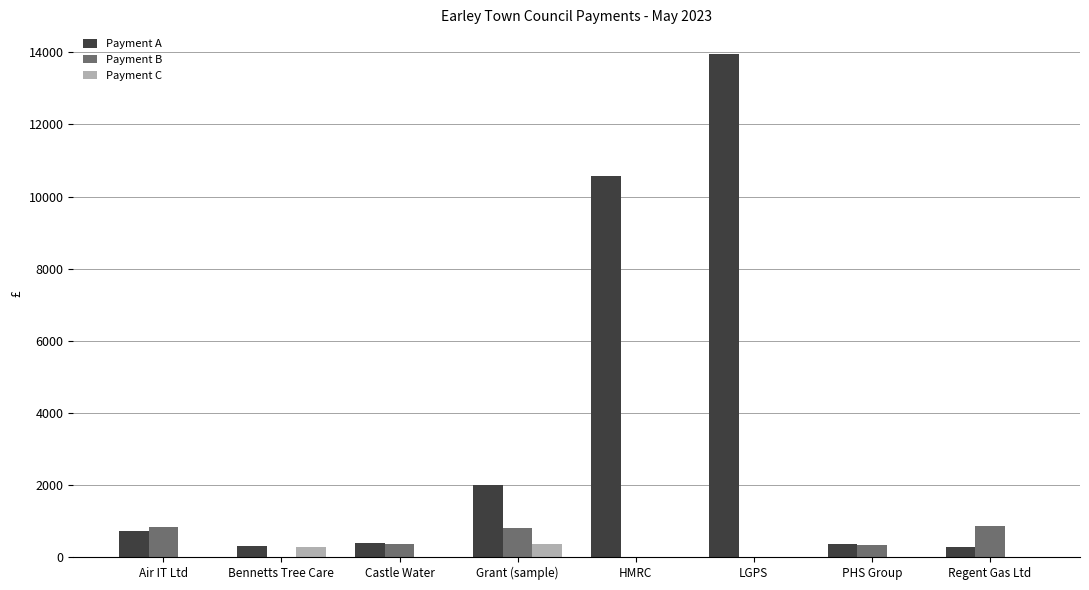

The value of Payment B at Regent Gas Ltd is 863.4. True or false?

True